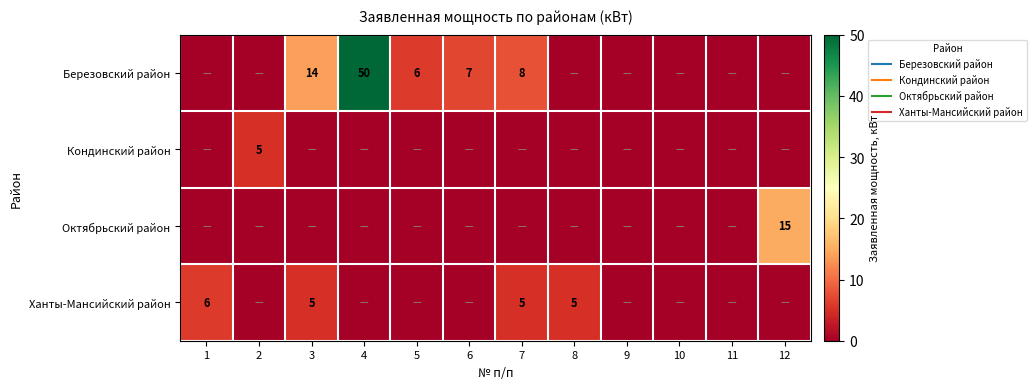

Count the number of categories in the chart.

12